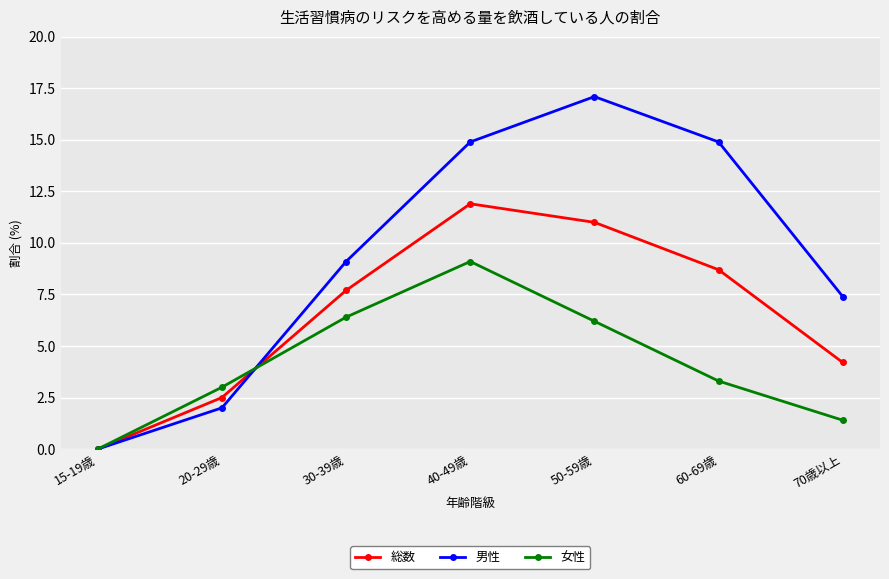

What is the average value of the 総数 series?

6.6